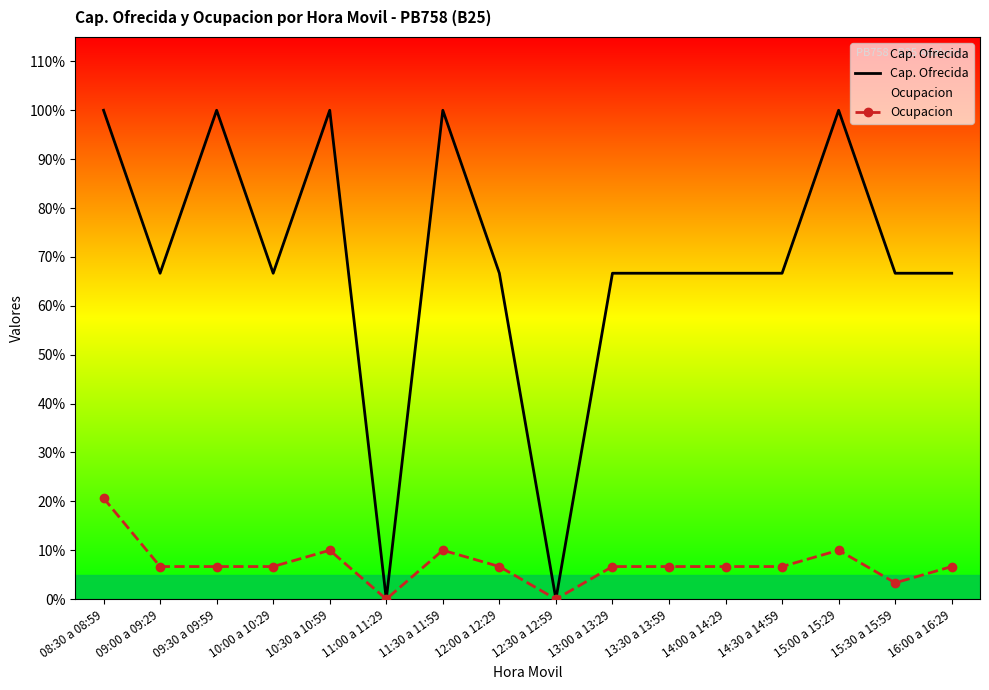

What is the label of the 7th point from the left?

11:30 a 11:59